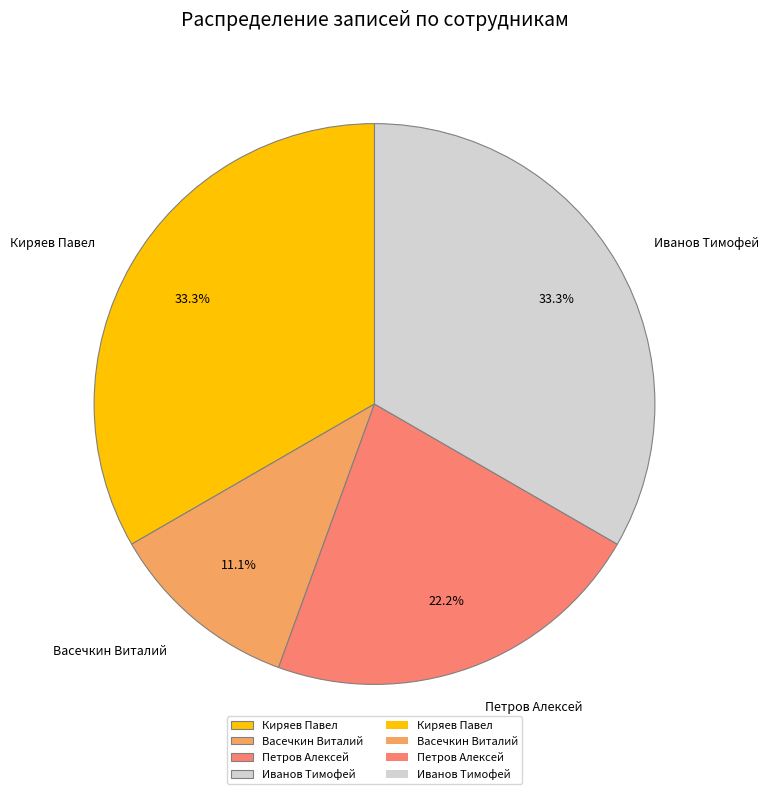

To the nearest percent, what is the combined percentage of Киряев Павел and Петров Алексей?

56%